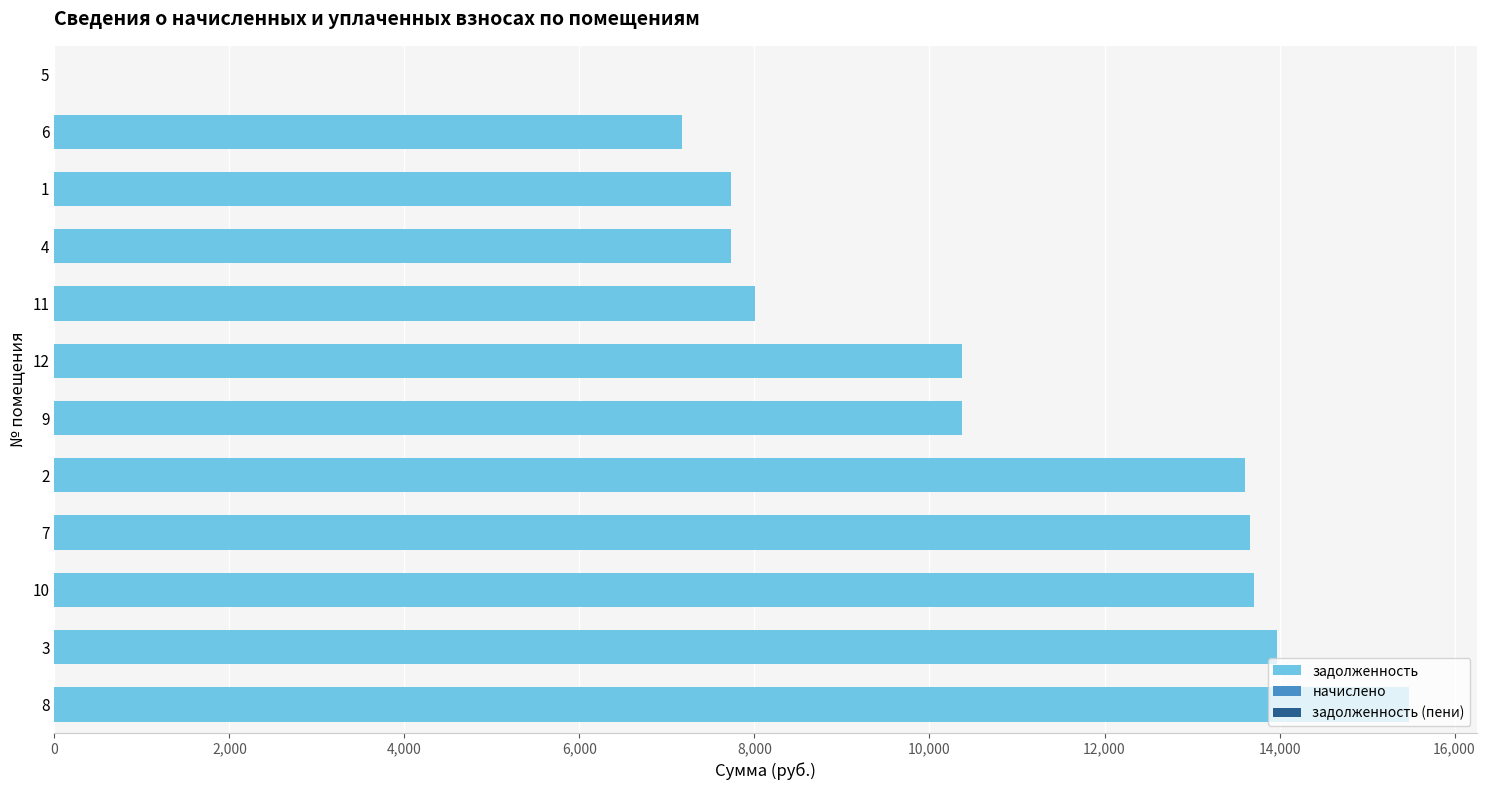

What is the sum of the values at 1 and 9?

18104.4